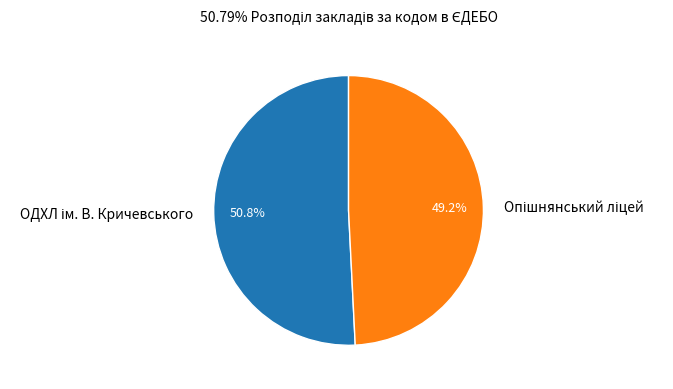

Is there any slice that represents more than half of the pie?

Yes